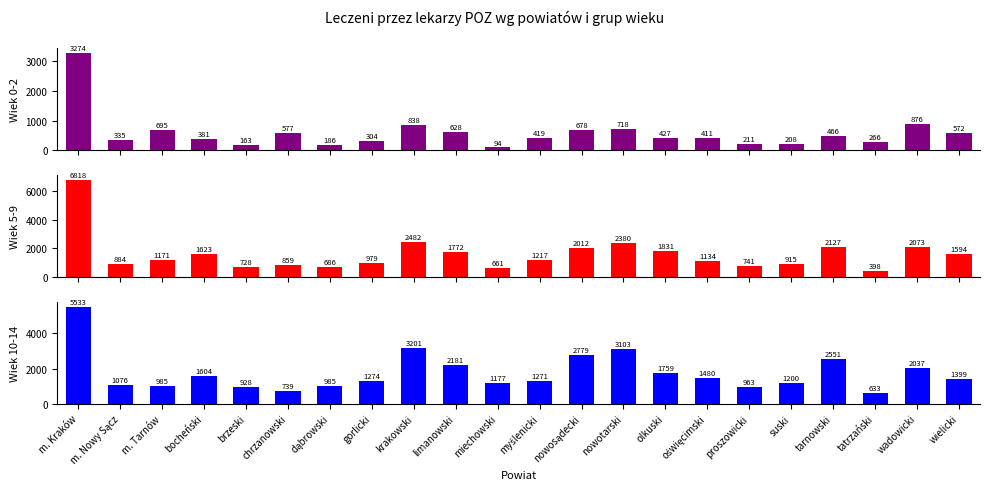

Between dąbrowski and myślenicki, which is larger?

myślenicki